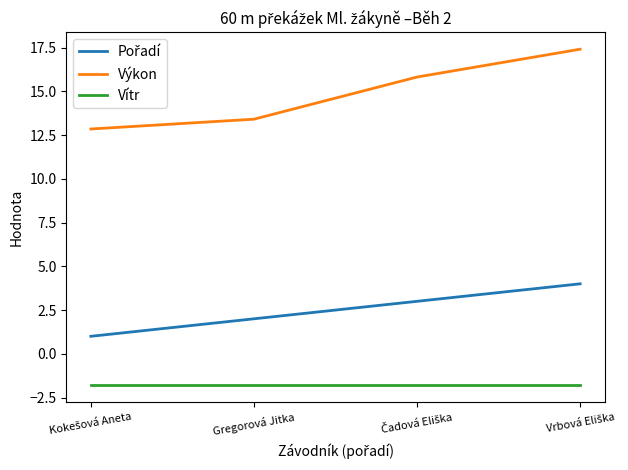

The value of Vítr at Gregorová Jitka is -1.8. True or false?

True